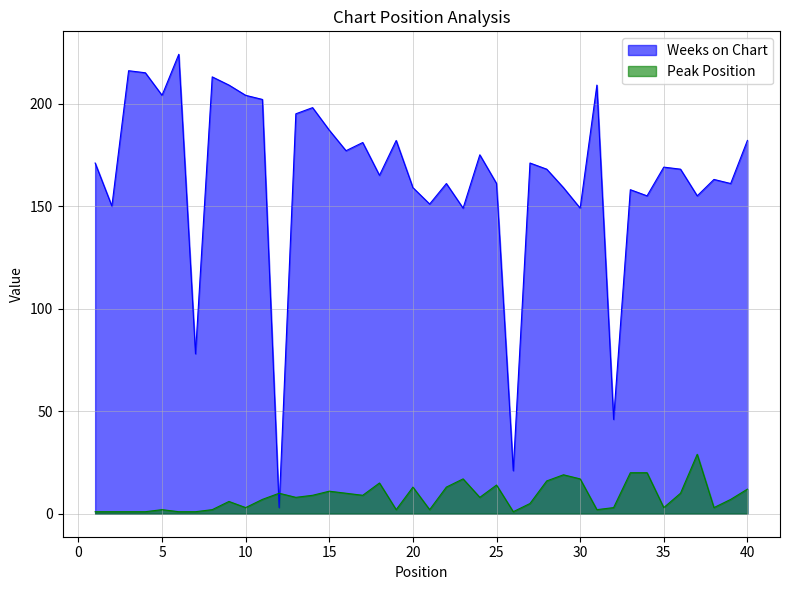

True or false: Peak Position and Weeks on Chart cross at least once.

True